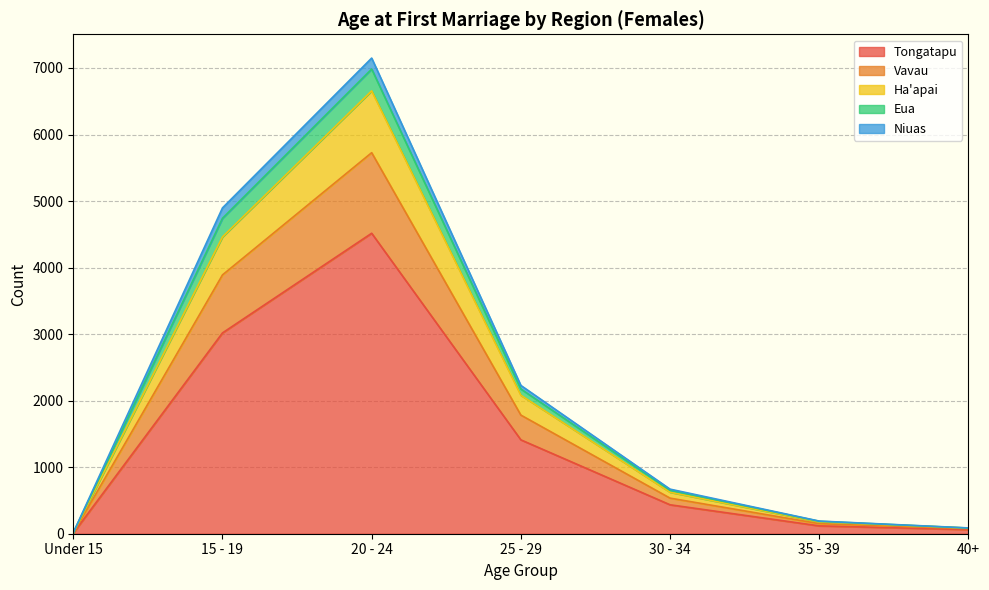

At which category is the sum across all series the highest?

20 - 24